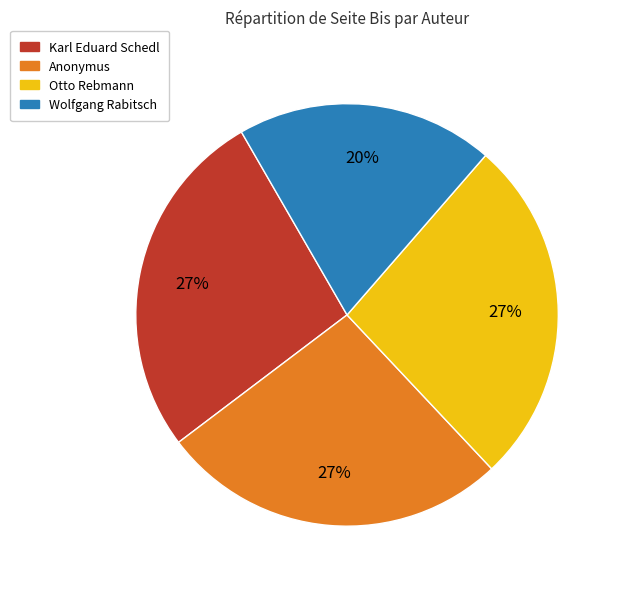

To the nearest percent, what is the average slice percentage?

25%